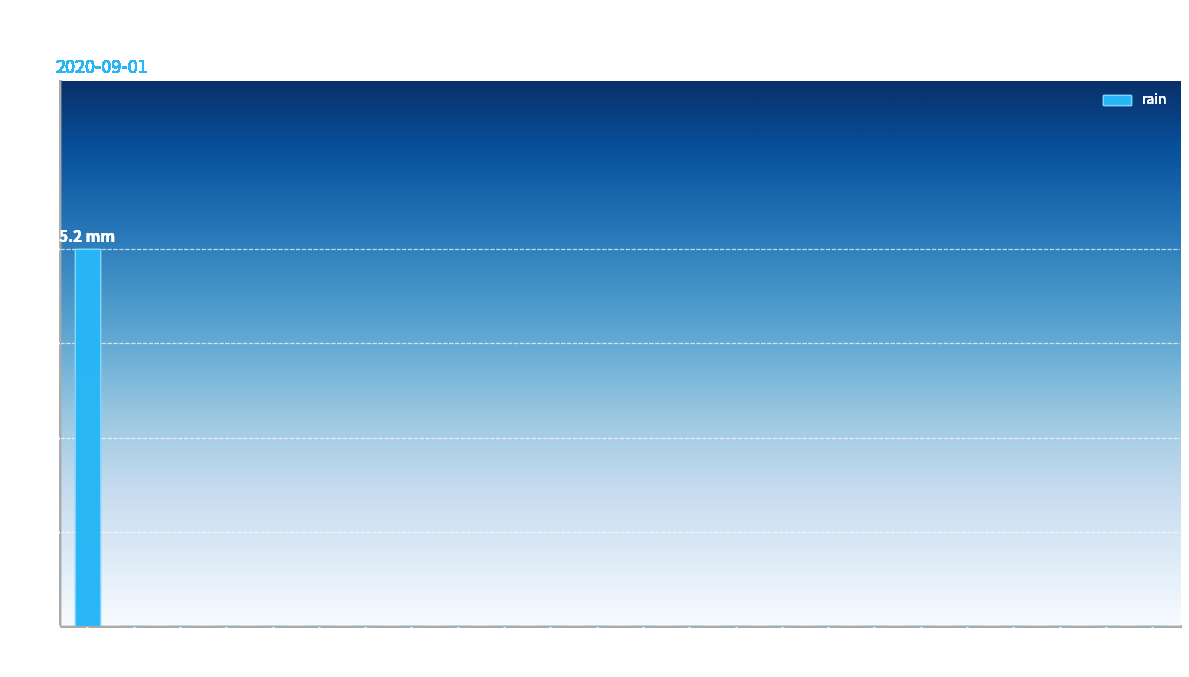

True or false: the data shows 0.0 at 12:00.

True